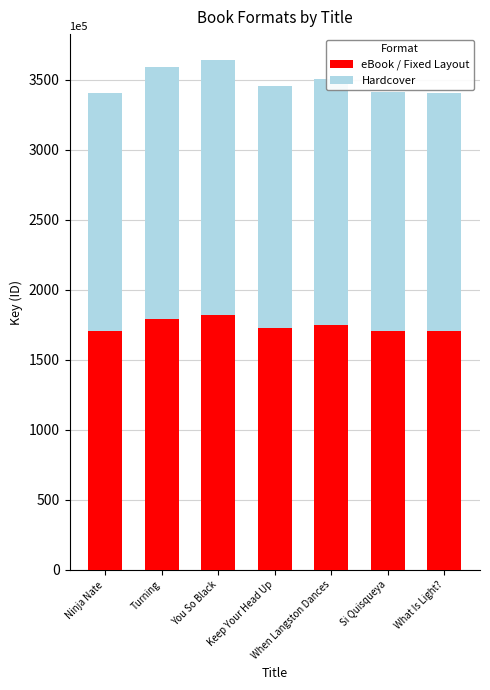

What is the average value of the eBook / Fixed Layout series?

174415998